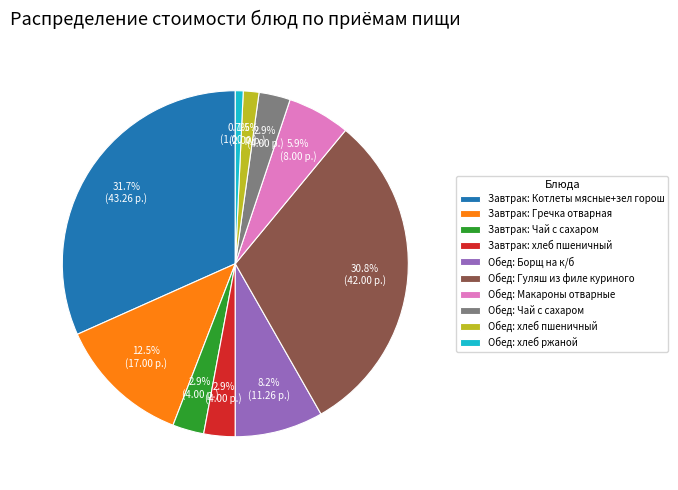

What percentage do Обед: хлеб пшеничный and Обед: хлеб ржаной together represent?

2.2%